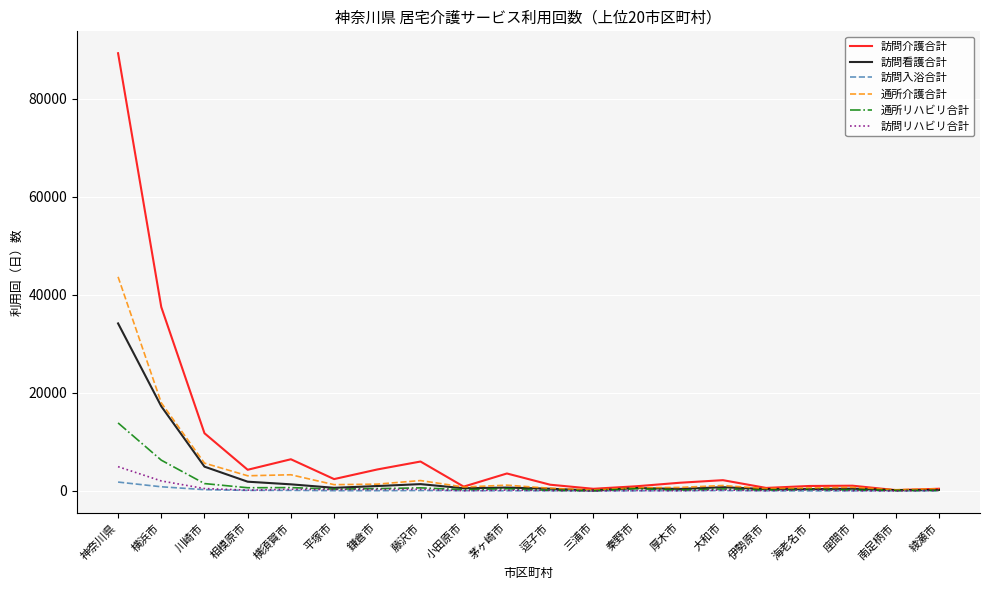

Does the chart display data point markers on the line(s)?

No